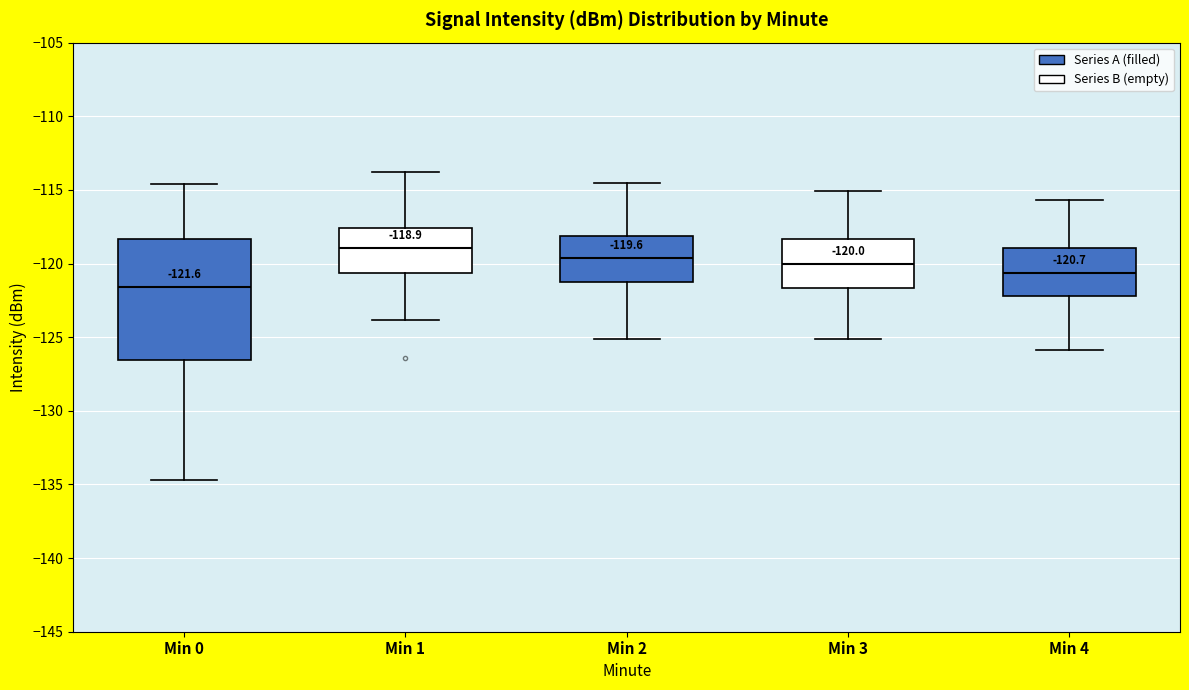

Which box has the highest median line?

Min 1